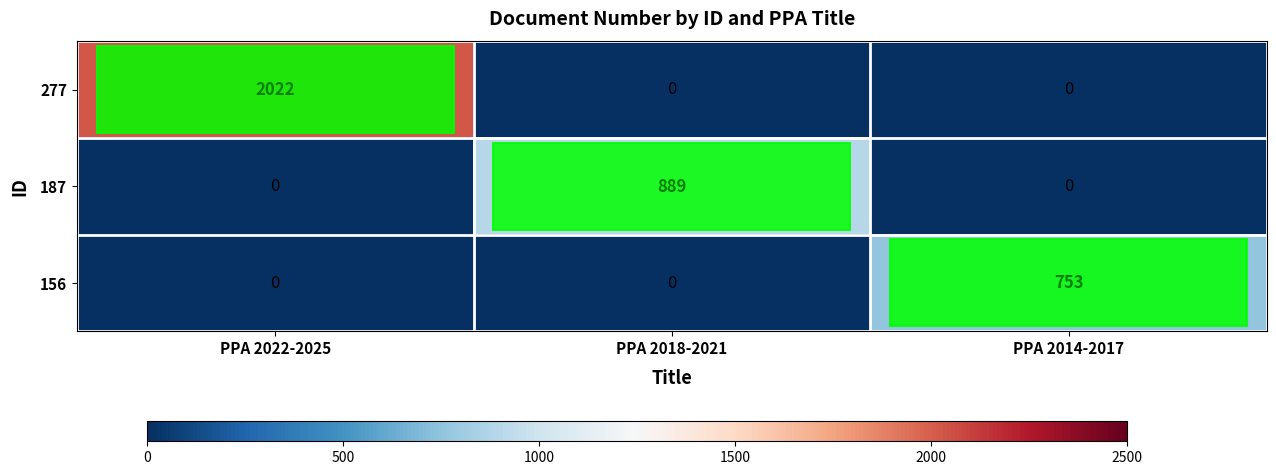

Which category has the highest value across all series?

PPA 2022-2025